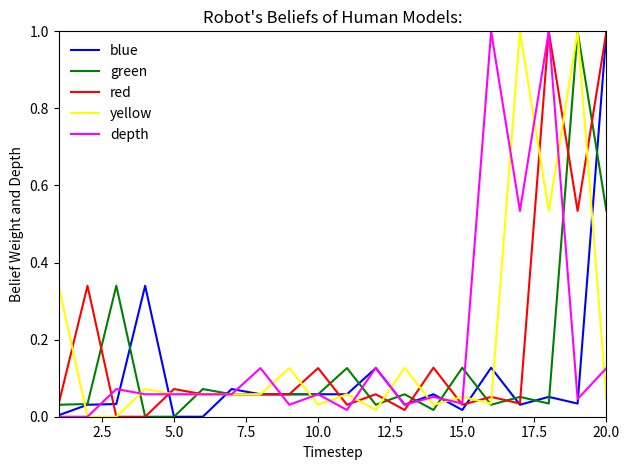

What is the sum of all blue values?

2.2